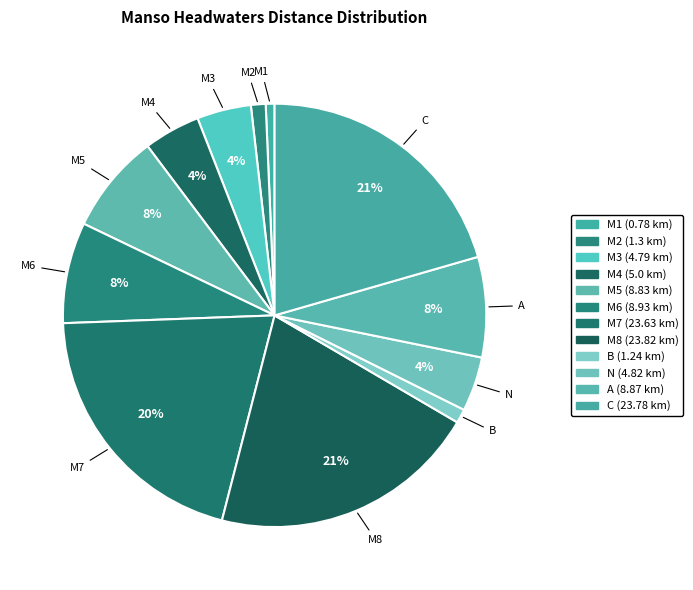

True or false: A accounts for 1% of the total.

False